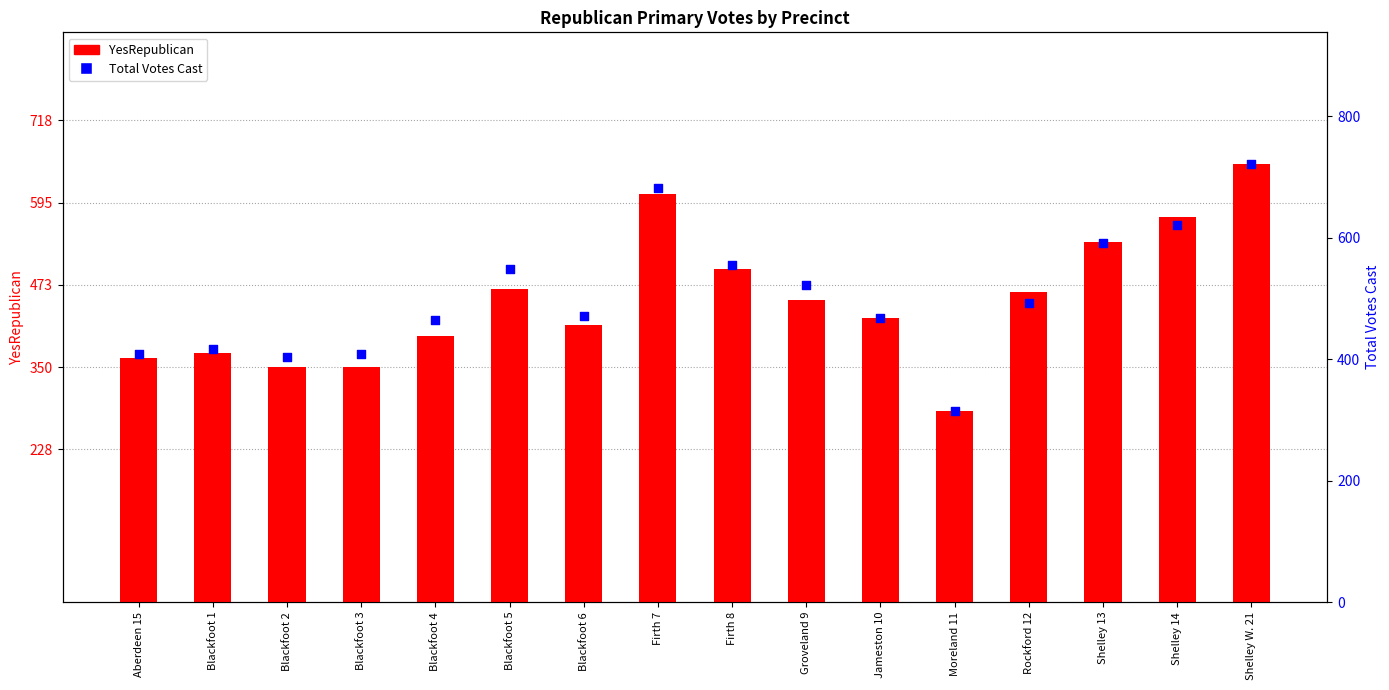

What is the total value across all series at Blackfoot 2?

755